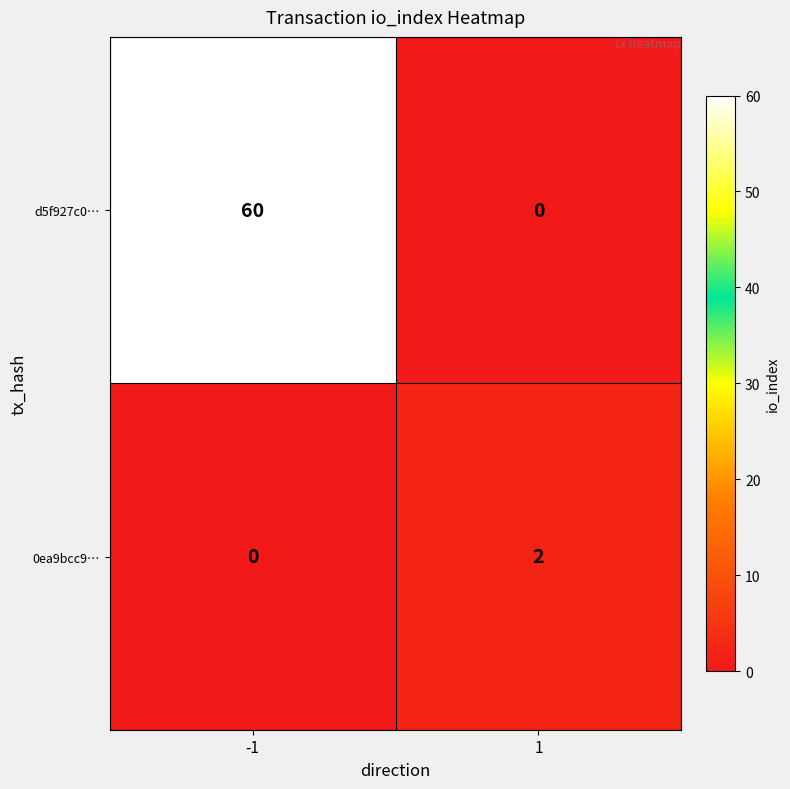

Which series has the largest total across all categories?

d5f927c0…